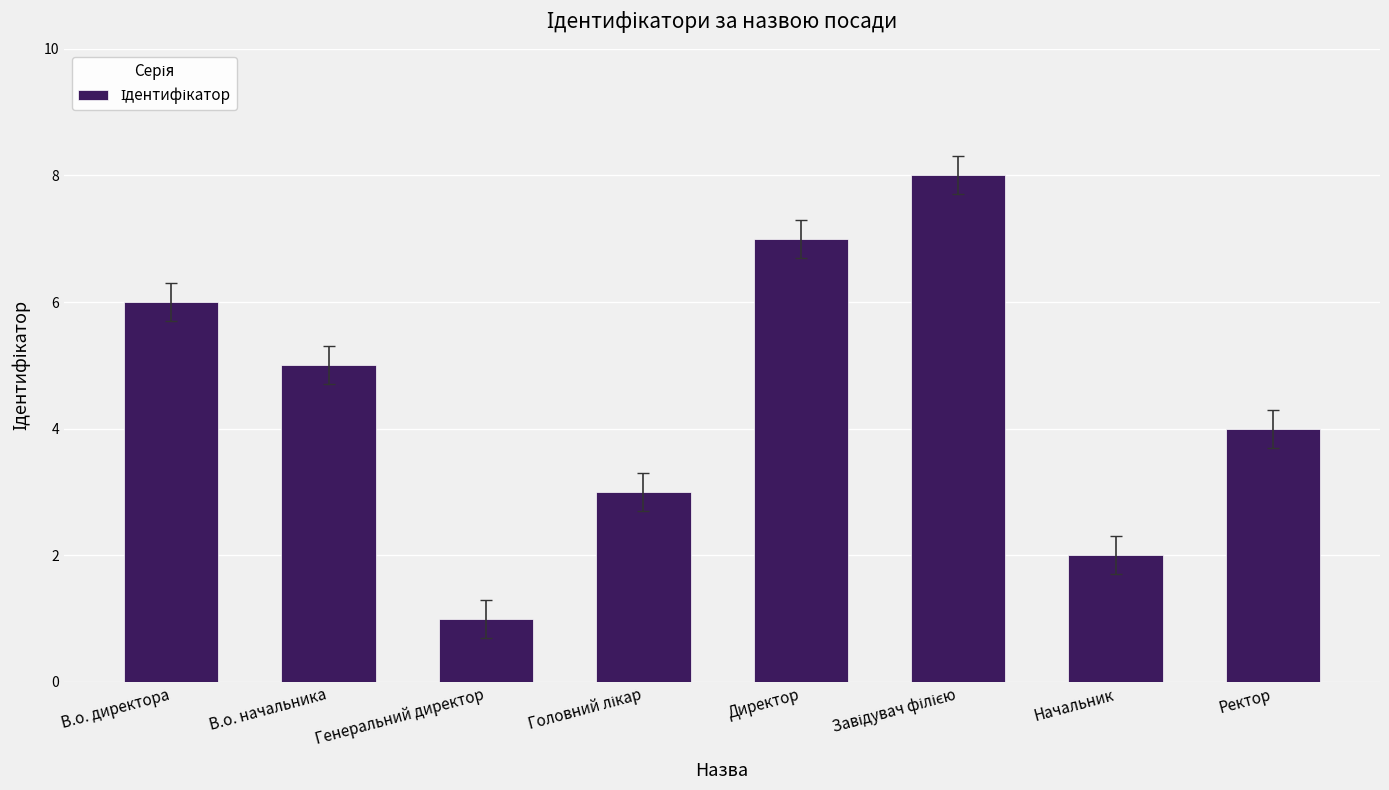

At which category does the chart reach its minimum across all series?

Генеральний директор